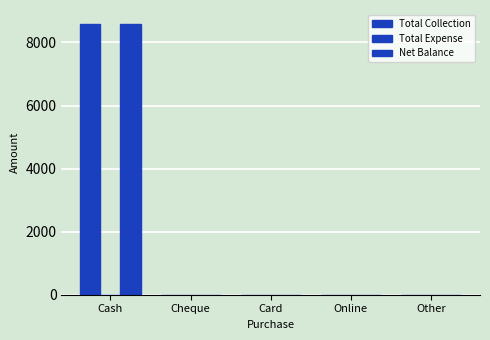

What is the difference between the maximum and minimum values in the Total Collection series?

8600